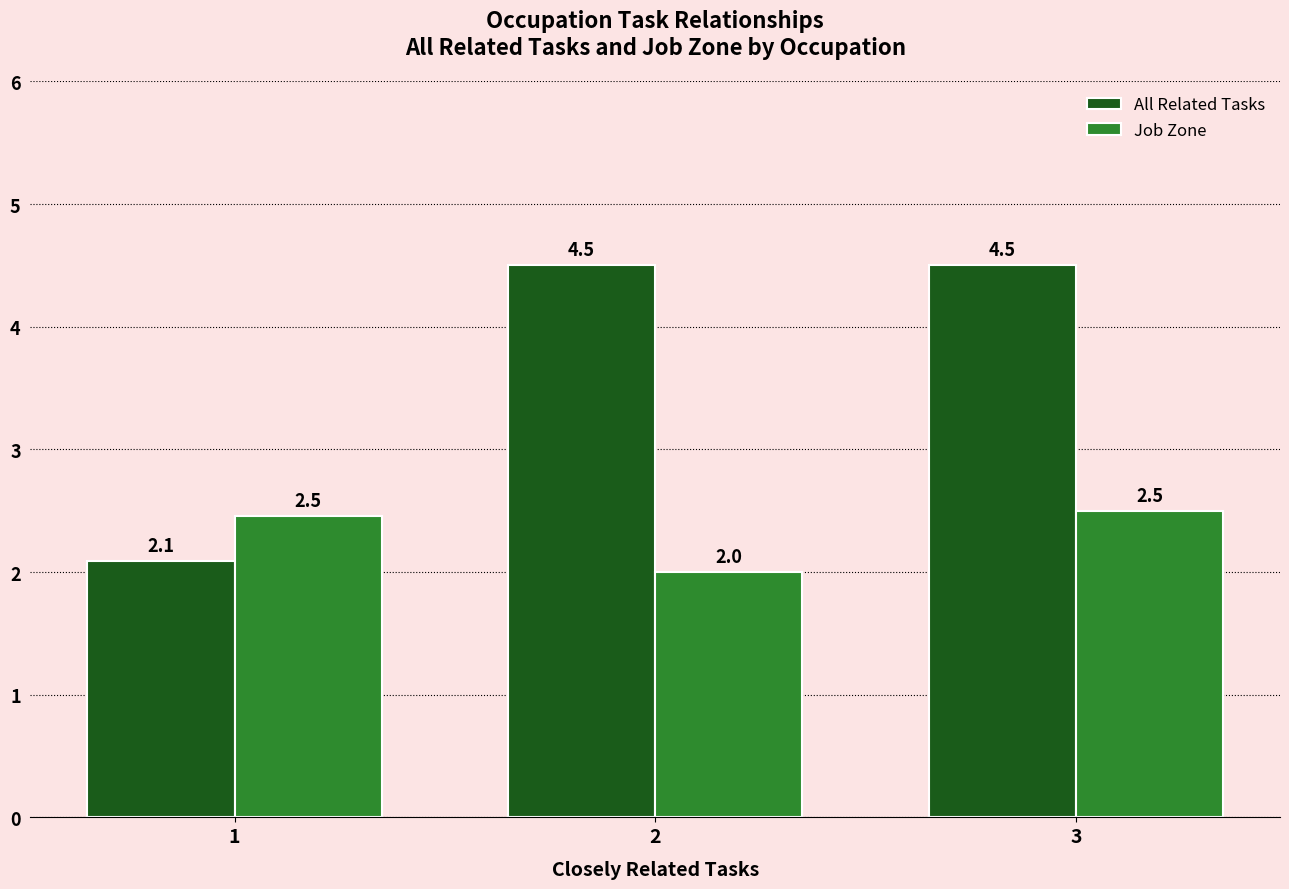

Count the number of data series in this chart.

2